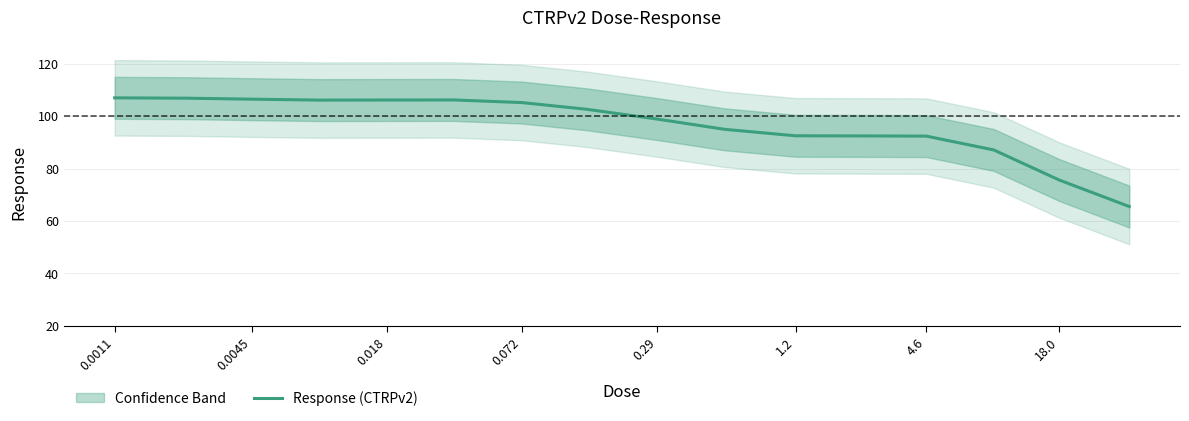

What is the average value?

96.6